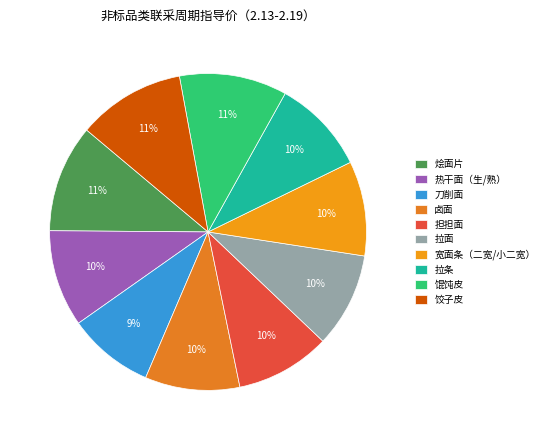

What is the largest slice in the pie chart?

烩面片